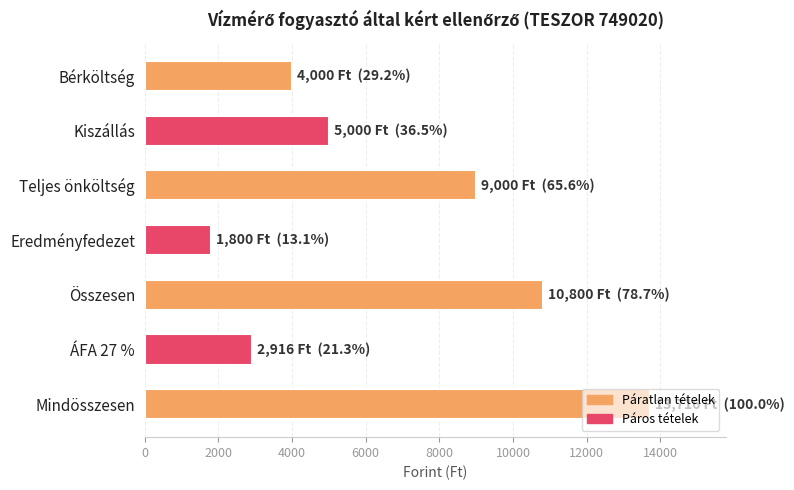

Read the value at Eredményfedezet, to the nearest 10.

1800